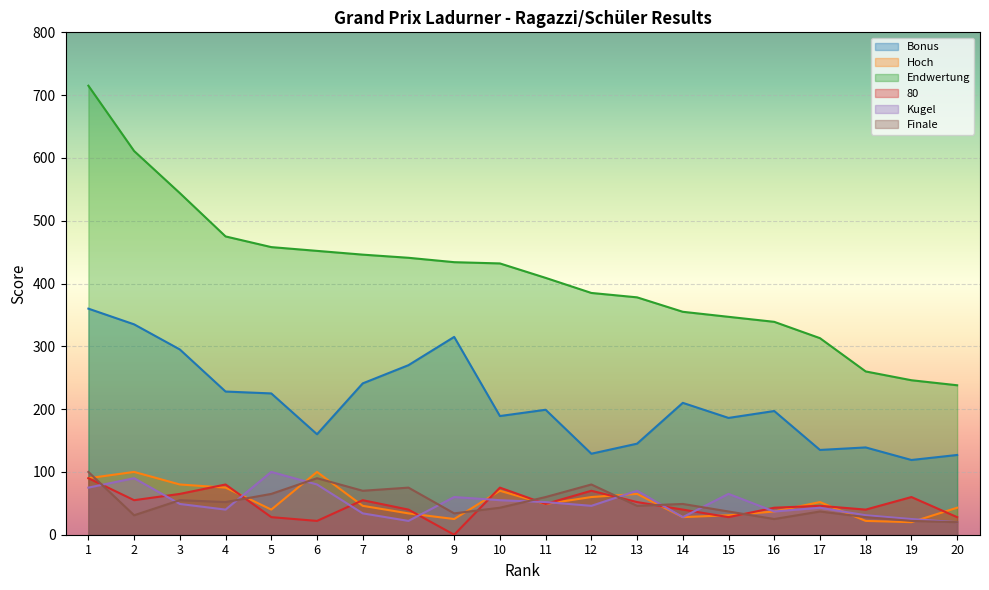

What is the difference between the maximum and minimum values in the Kugel series?

80